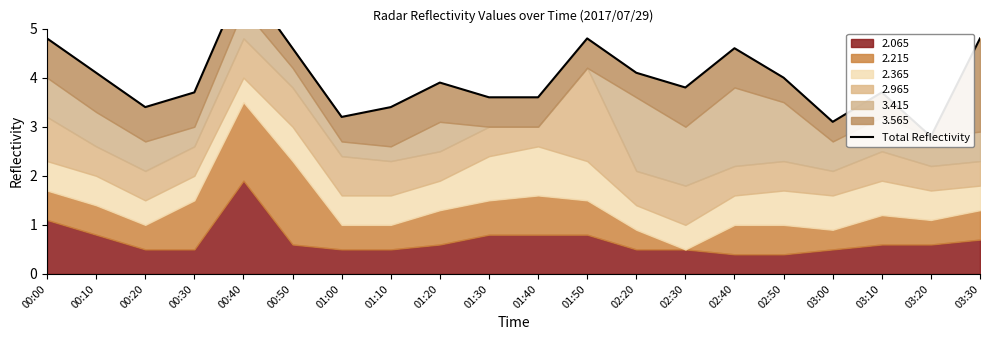

Reading right to left, list all the values displayed in this chart.

03:30=4.8	03:20=2.8	03:10=3.7	03:00=3.1	02:50=4.0	02:40=4.6	02:30=3.8	02:20=4.1	01:50=4.8	01:40=3.6	01:30=3.6	01:20=3.9	01:10=3.4	01:00=3.2	00:50=4.6	00:40=6.0	00:30=3.7	00:20=3.4	00:10=4.1	00:00=4.8